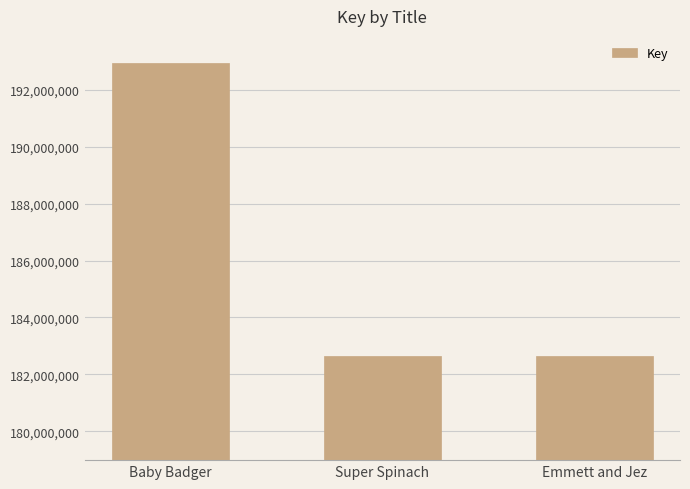

How many bars are there in total?

3